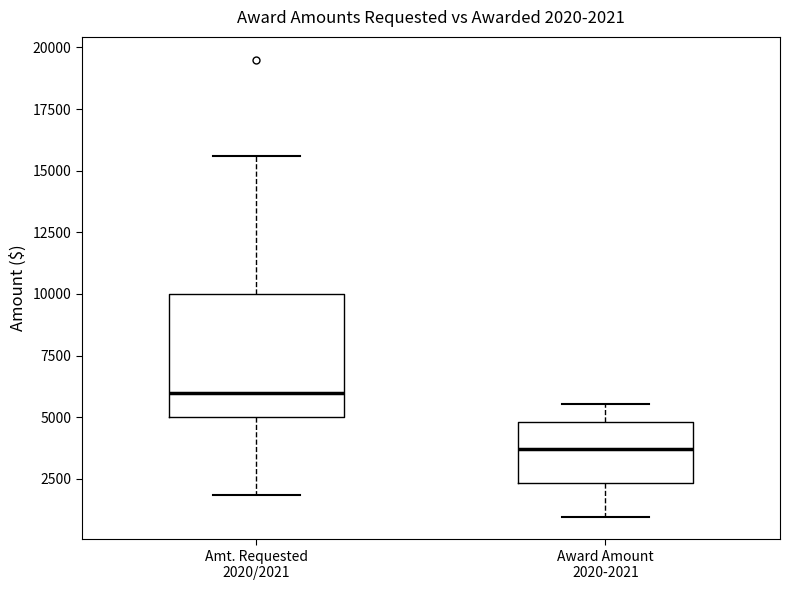

Which box is the tallest, from its lower edge to its upper edge?

Amt. Requested 2020/2021